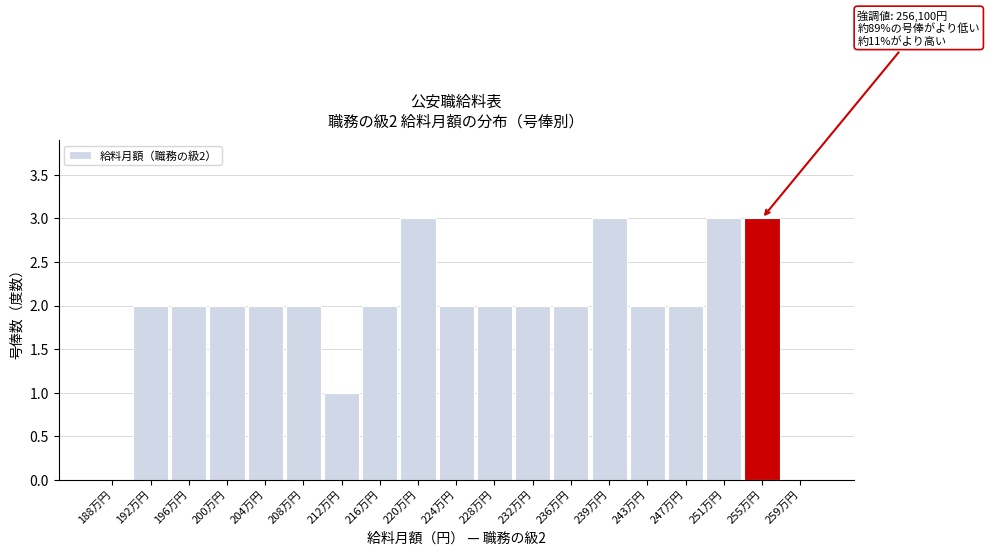

Reading left to right, transcribe all the data shown in this chart.

188万円=0	192万円=2	196万円=2	200万円=2	204万円=2	208万円=2	212万円=1	216万円=2	220万円=3	224万円=2	228万円=2	232万円=2	236万円=2	239万円=3	243万円=2	247万円=2	251万円=3	255万円=3	259万円=0